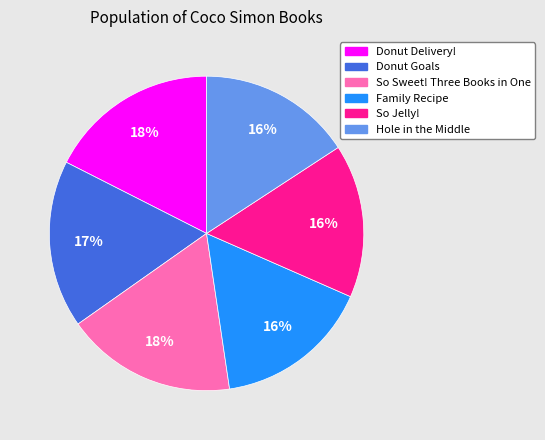

Count the number of slices in the pie.

6